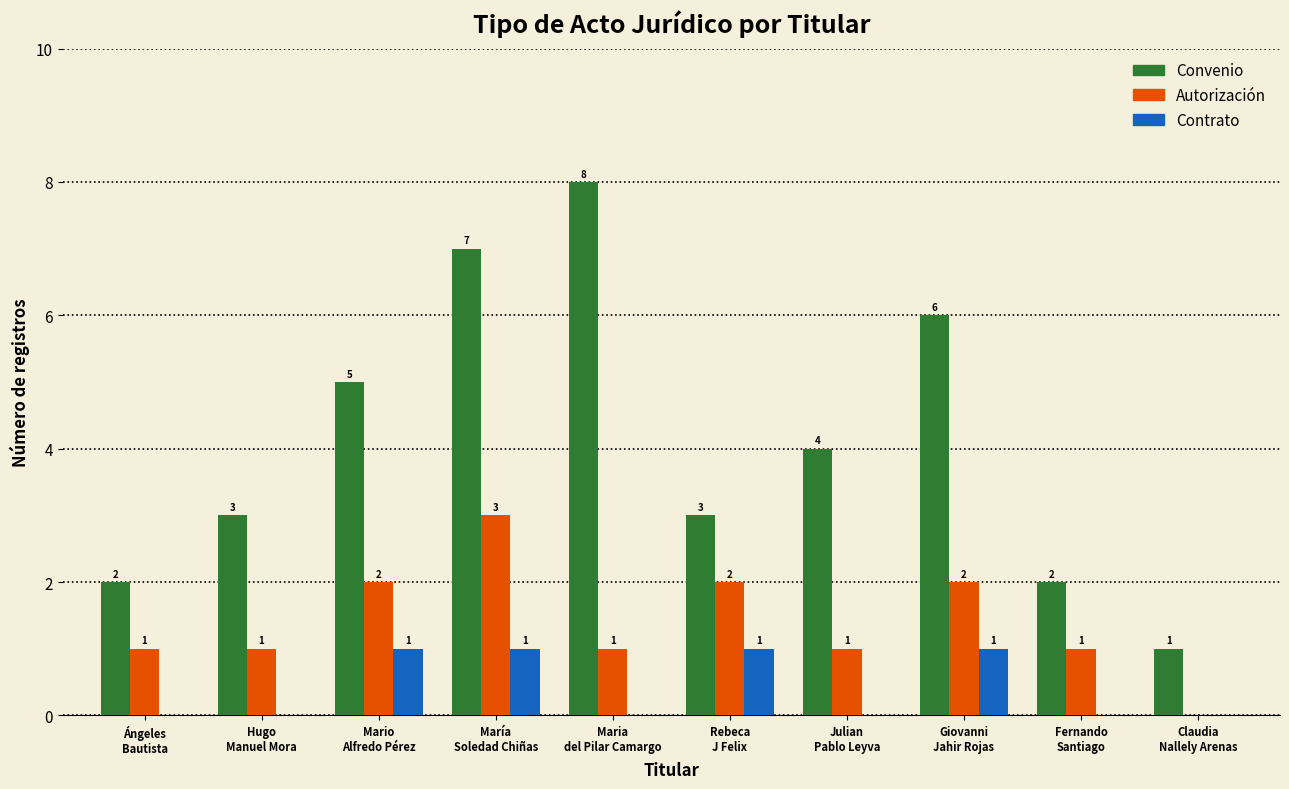

How many Contrato values are between 0 and 1?

10